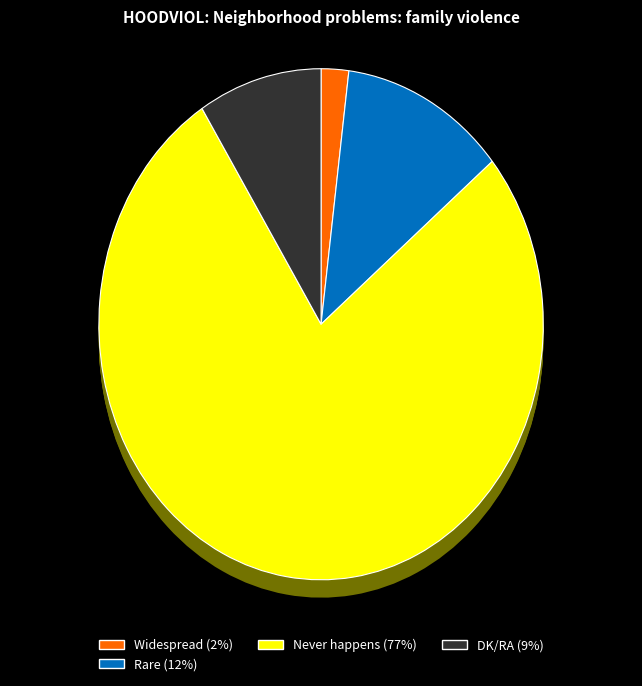

To the nearest percent, what portion does DK/RA represent?

9%